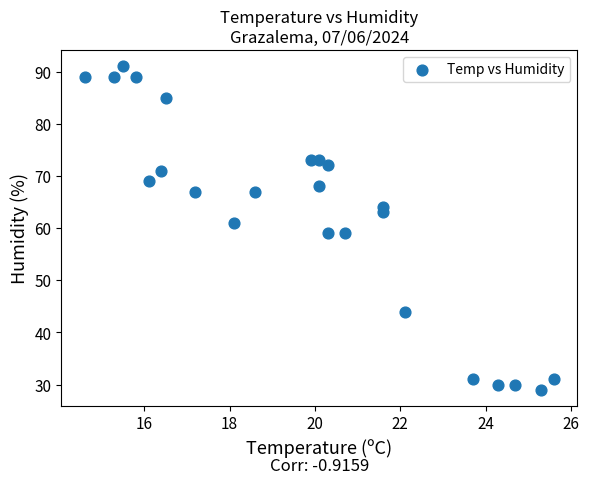

What is the range of Y values (max minus min)?

62